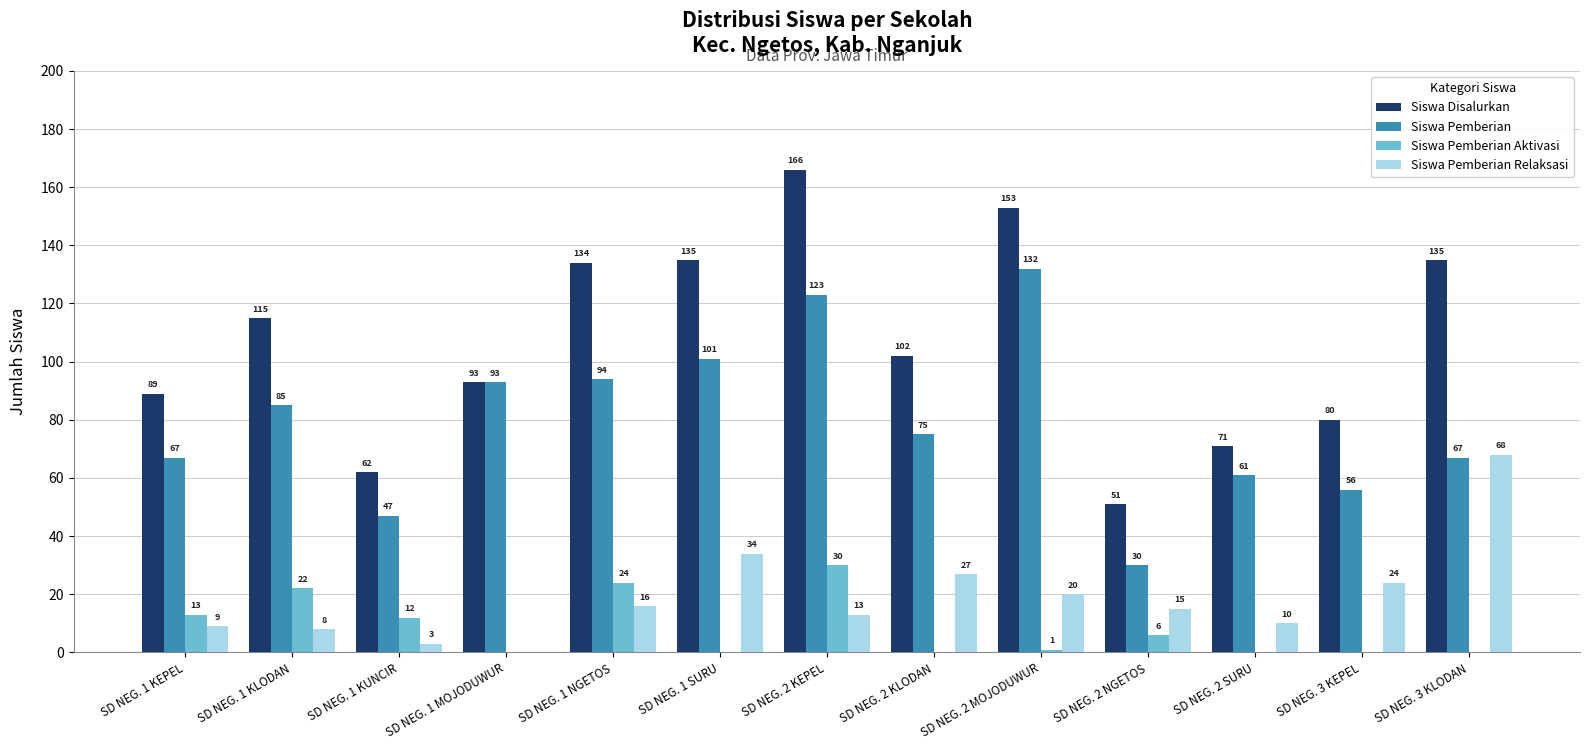

What is the maximum value shown in the chart?

166